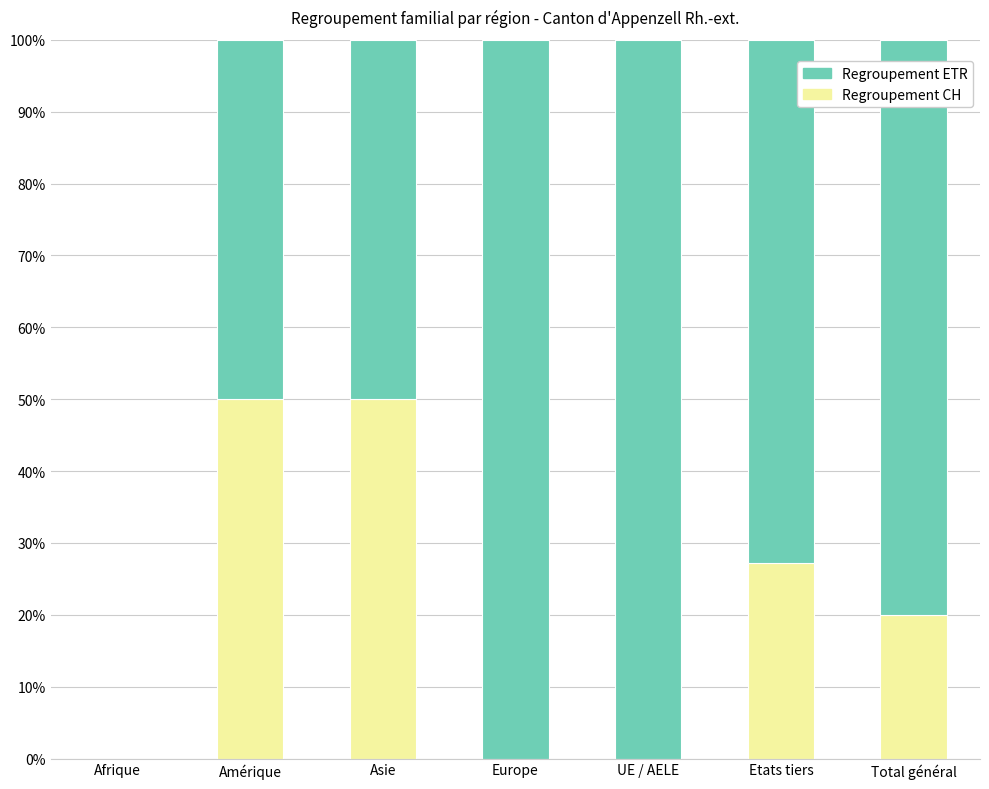

Reading right to left, transcribe the values for Regroupement CH.

Total général=20.0	Etats tiers=27.3	UE / AELE=0.0	Europe=0.0	Asie=50.0	Amérique=50.0	Afrique=0.0